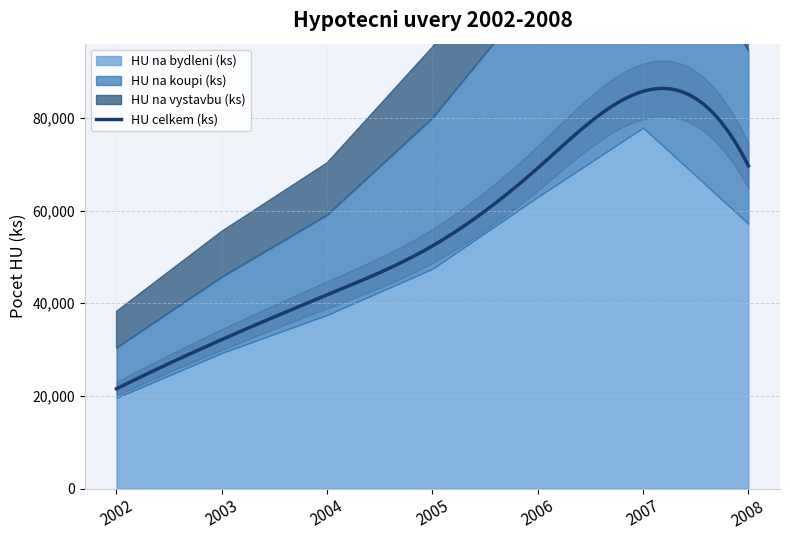

Reading right to left, transcribe all the data shown in this chart.

HU na bydleni (ks): 2008=57165	2007=77915	2006=62953	2005=47441	2004=37490	2003=29270	2002=19592
HU na koupi (ks): 2008=37400	2007=55108	2006=44740	2005=32500	2004=21519	2003=16370	2002=10758
HU na vystavbu (ks): 2008=14881	2007=22321	2006=19091	2005=15363	2004=11317	2003=9906	2002=7904
HU celkem (ks): 2008=69670	2007=85757	2006=69189	2005=52388	2004=41815	2003=32165	2002=21545